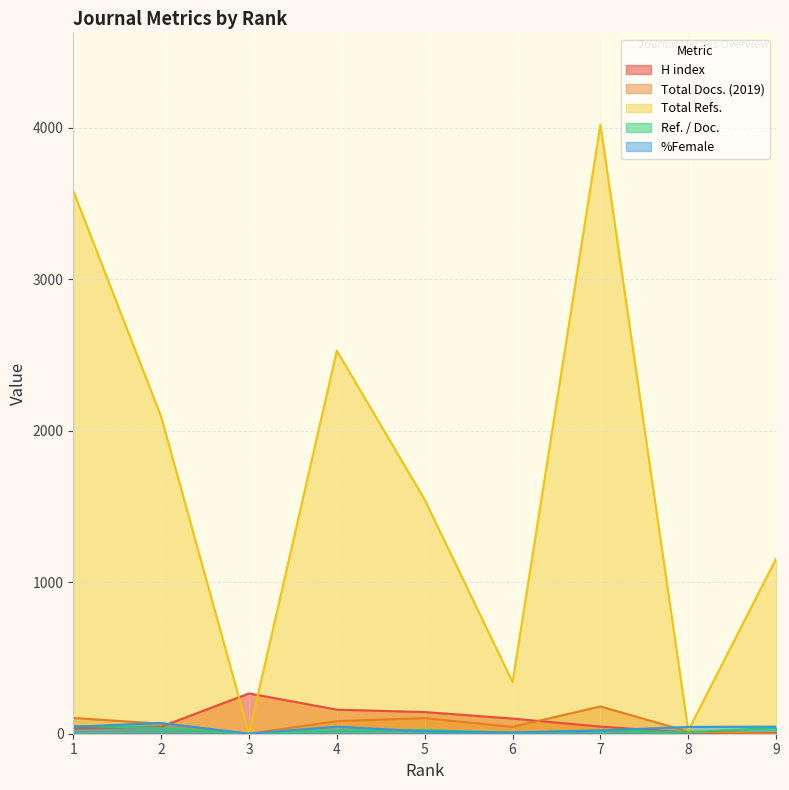

Rank the series at 1 from highest to lowest value.

Total Refs., Total Docs. (2019), Ref. / Doc., %Female, H index